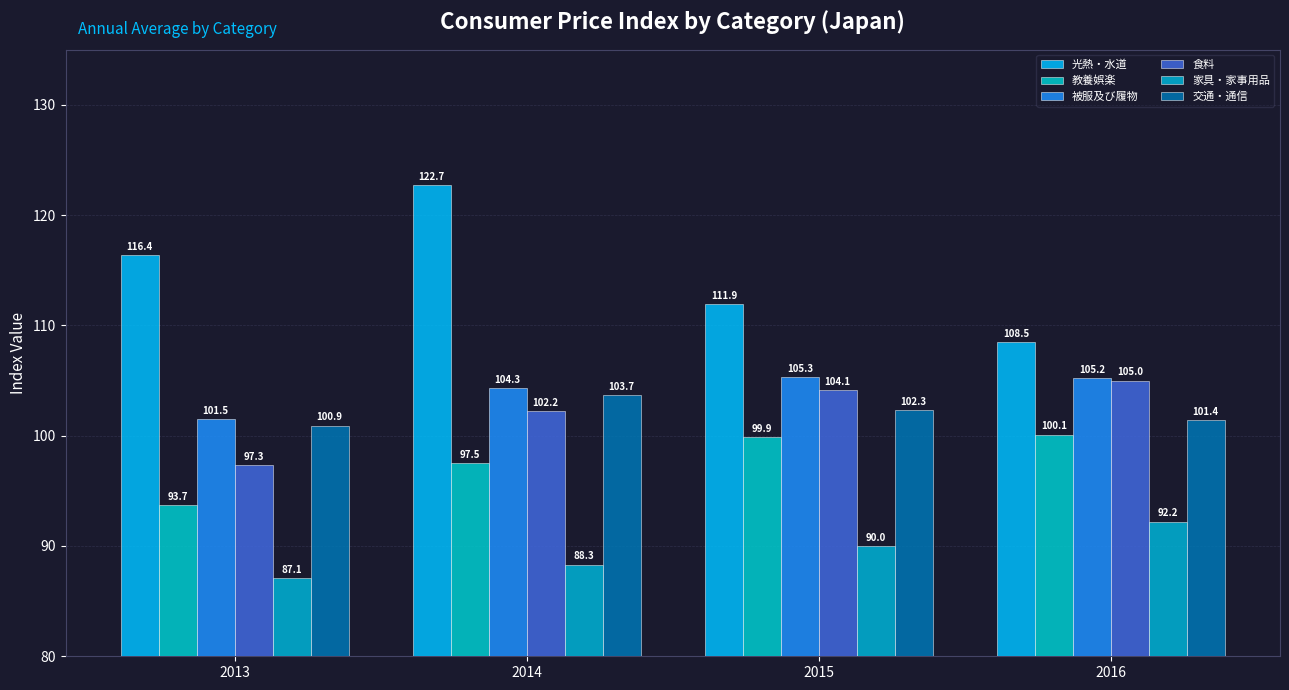

How many values in the 食料 series exceed 104?

2